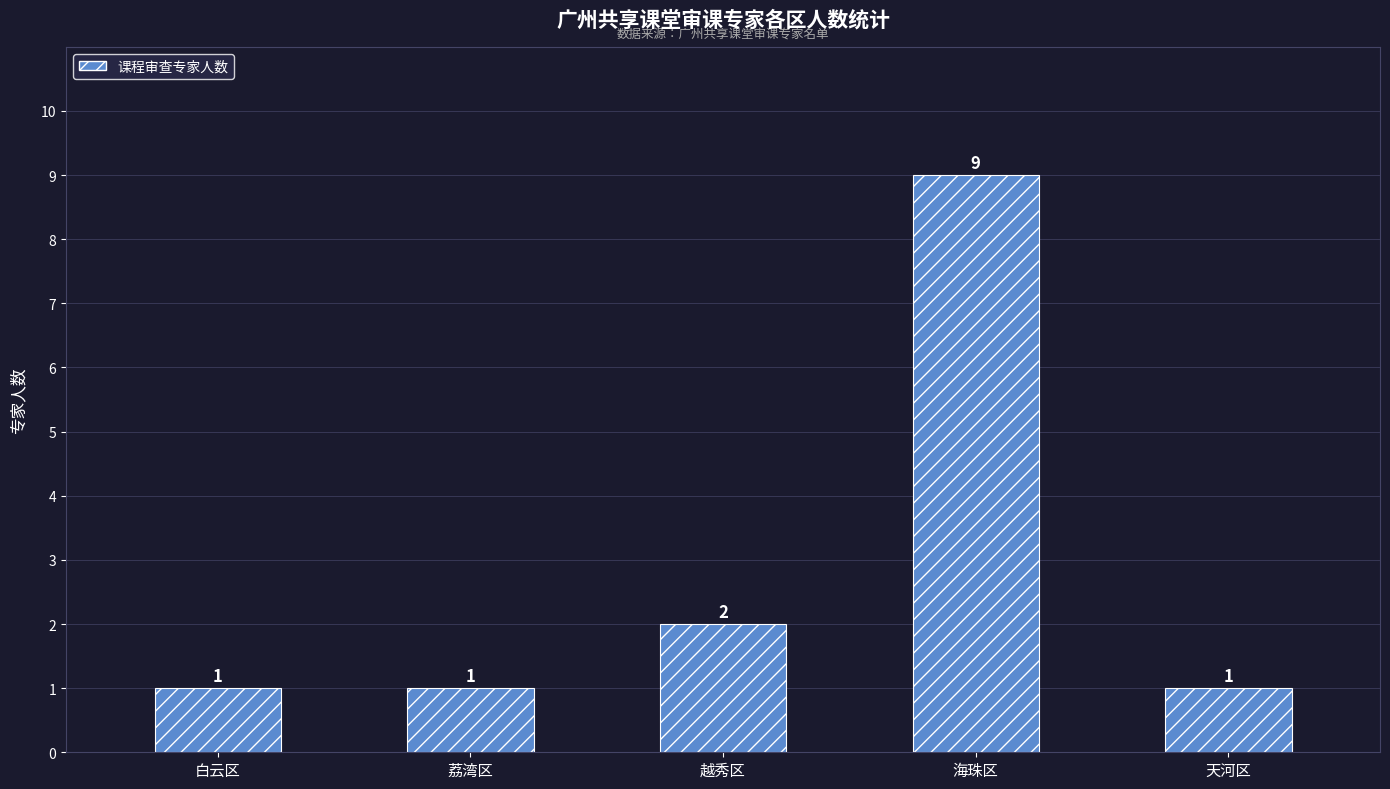

At which label is the value closest to 5?

越秀区